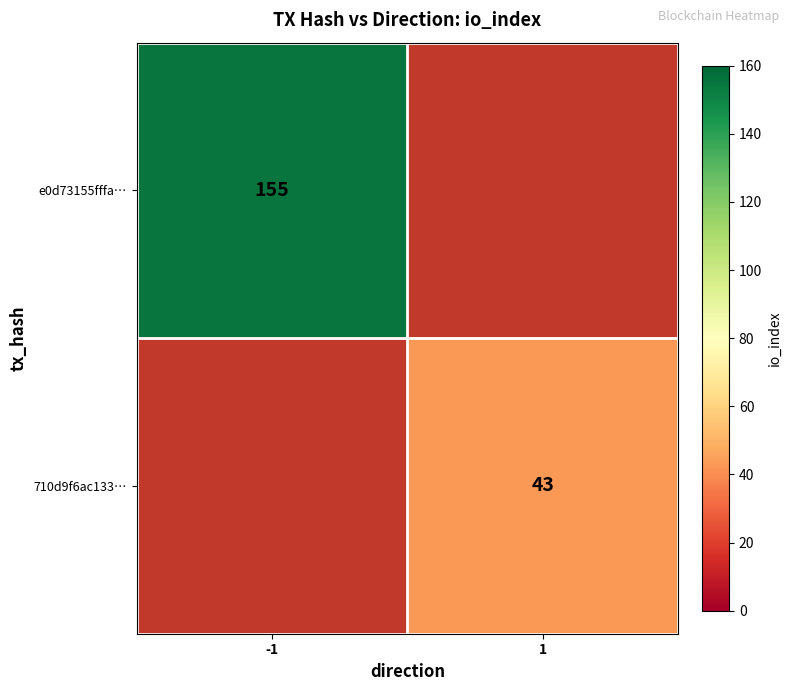

The value of 710d9f6ac133… at 1 is 43. True or false?

True